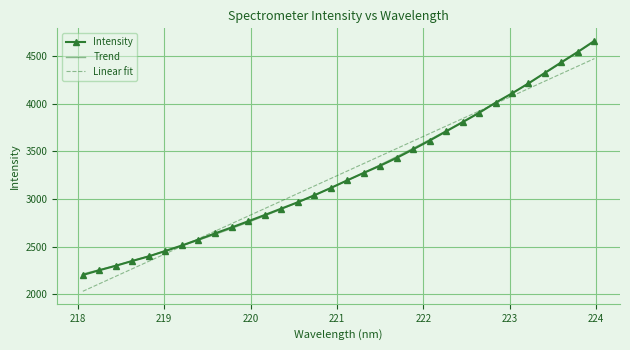

Between 223.9802 and 218.0596, which is larger?

223.9802